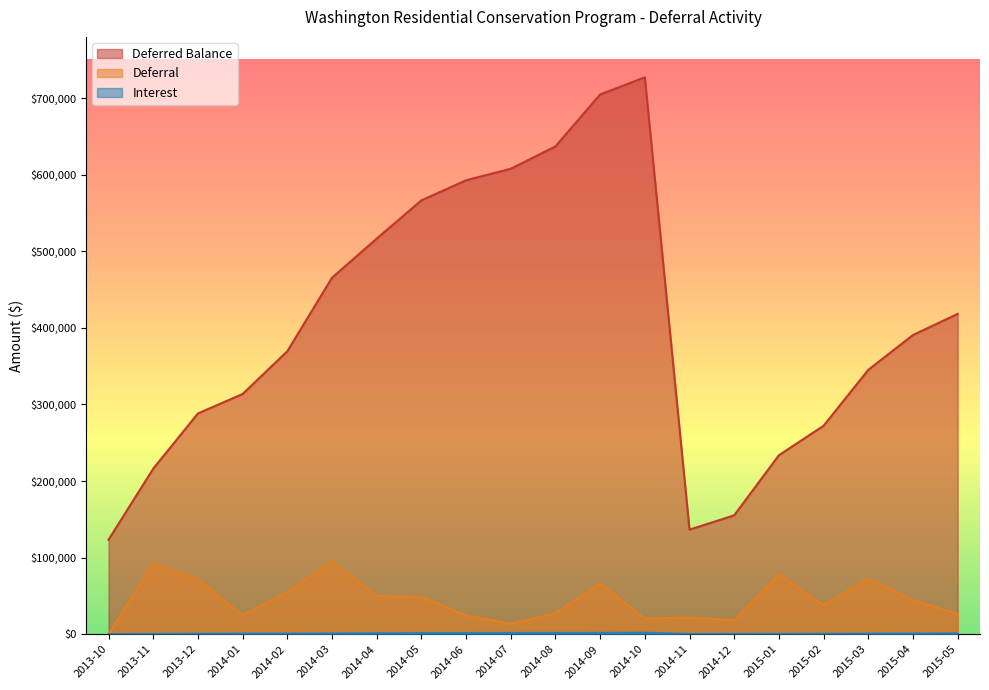

Which series changed the most between 2014-04 and 2015-02?

Deferred Balance